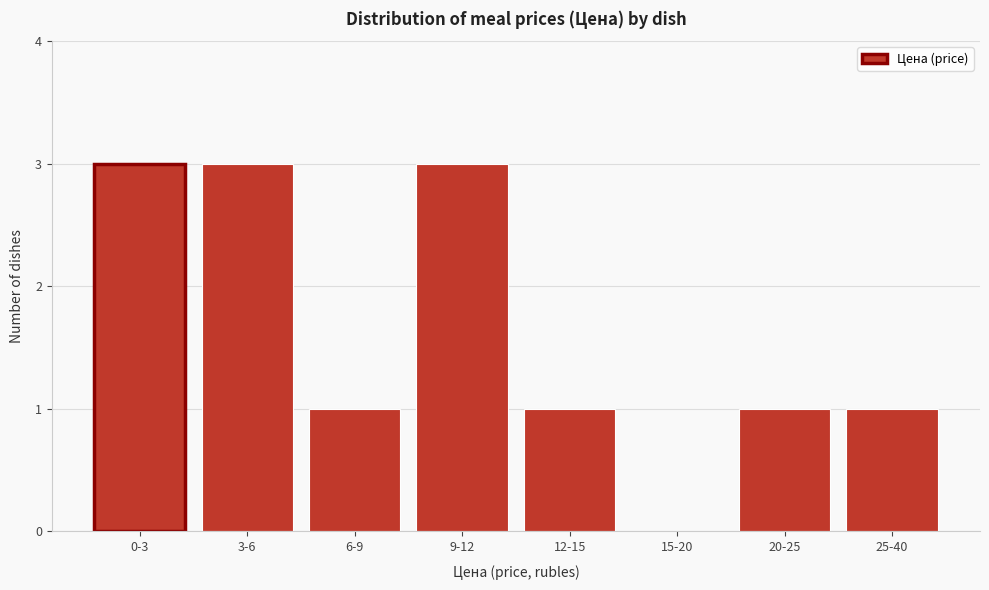

Reading left to right, transcribe all the data shown in this chart.

0-3=3	3-6=3	6-9=1	9-12=3	12-15=1	15-20=0	20-25=1	25-40=1